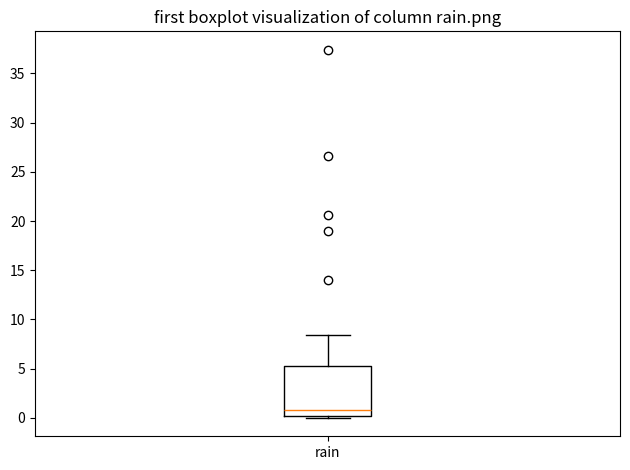

Transcribe this box plot: give where the median line is, the range the box spans, and where the two whiskers end, as read against the y-axis. The values are not printed on the chart, so give them approximately, as read against the axis.

median 1.0, box 0.0 to 5.5, whiskers 0.0 (just below the box's lower edge) to 8.5